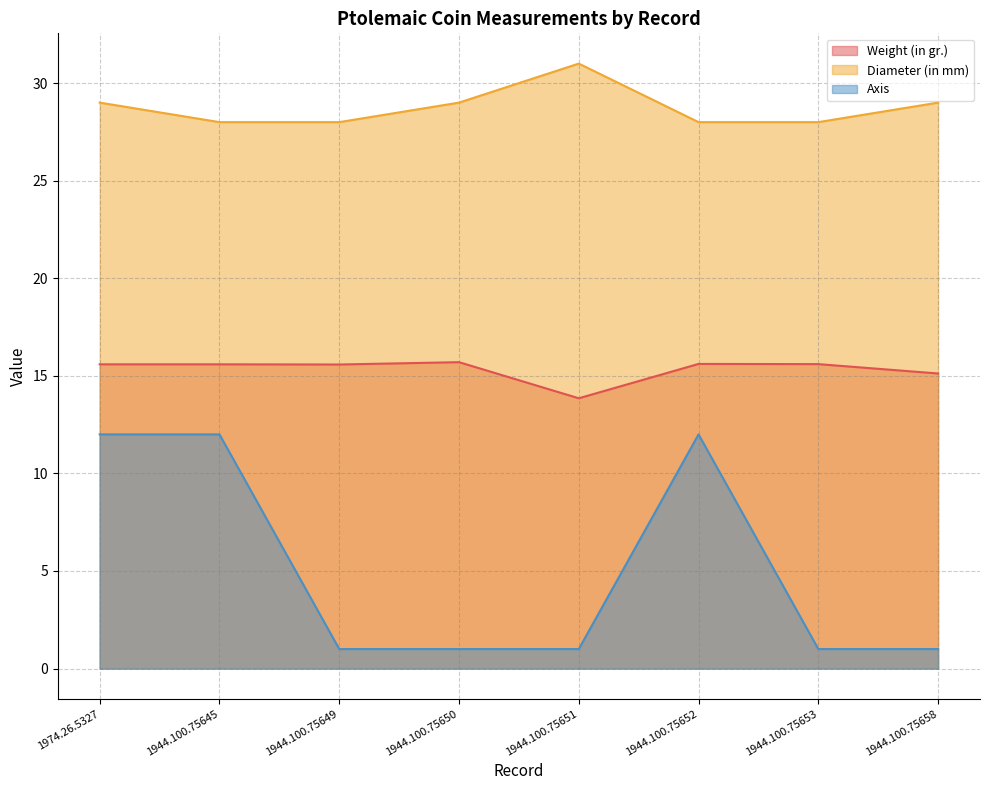

What is the sum of the Diameter (in mm) values at 1974.26.5327 and 1944.100.75652?

57.0